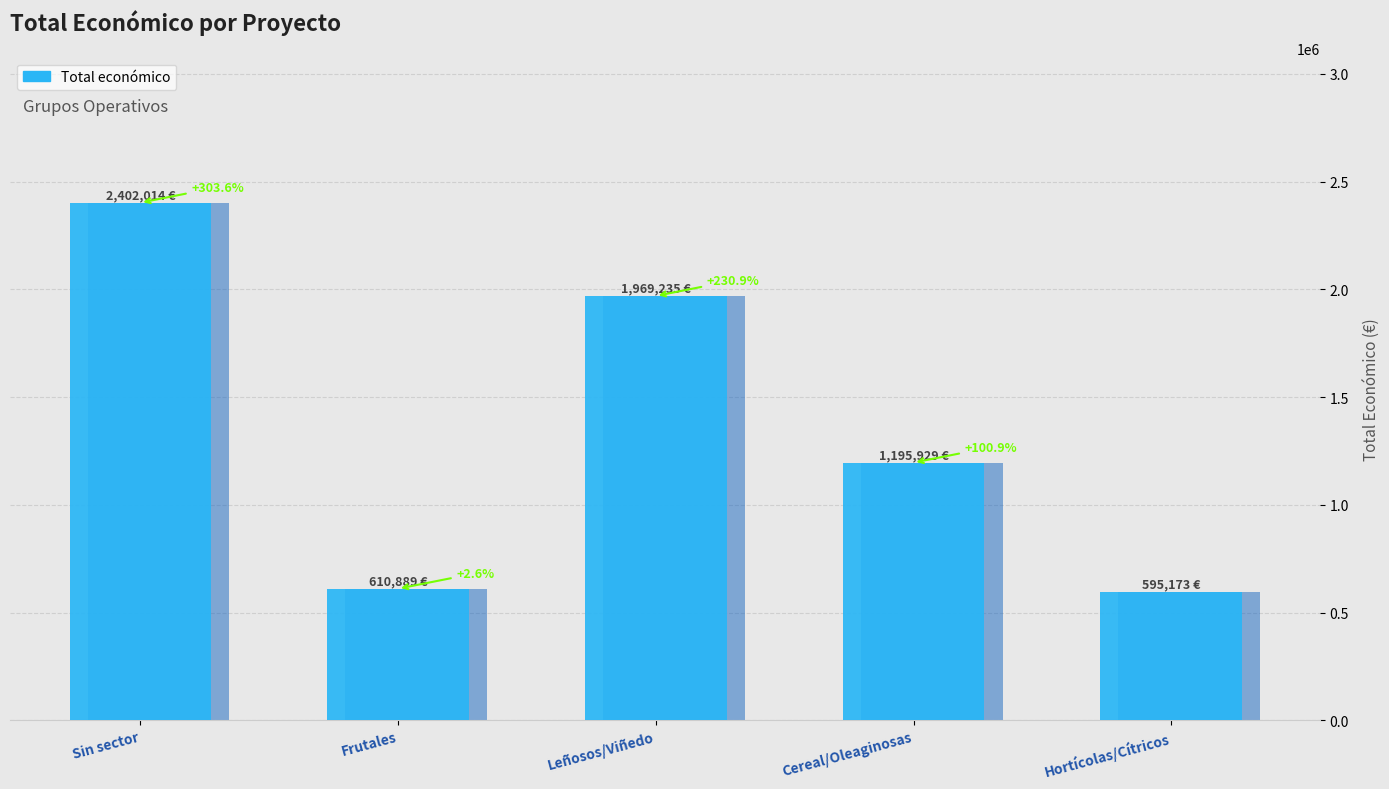

What position from the left is Sin sector?

1